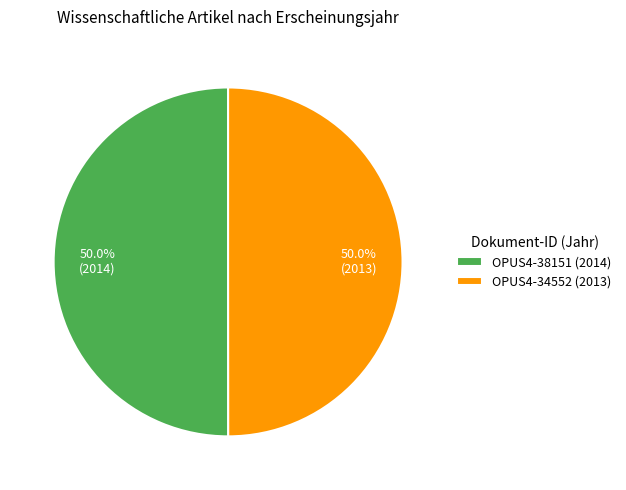

What is the ratio of the value at OPUS4-34552 (2013) to the value at OPUS4-38151 (2014)?

1.0